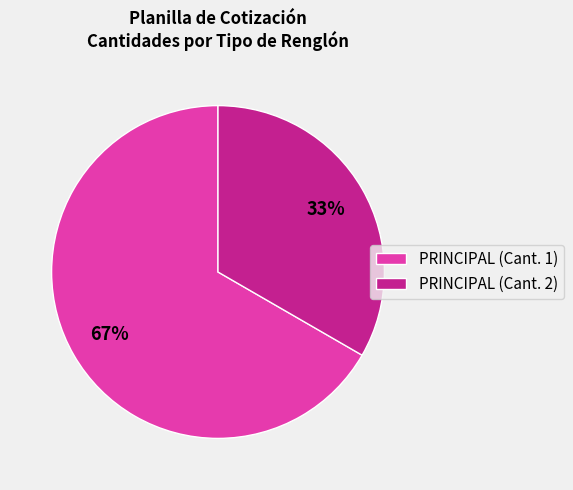

How many slices are in this pie chart?

2